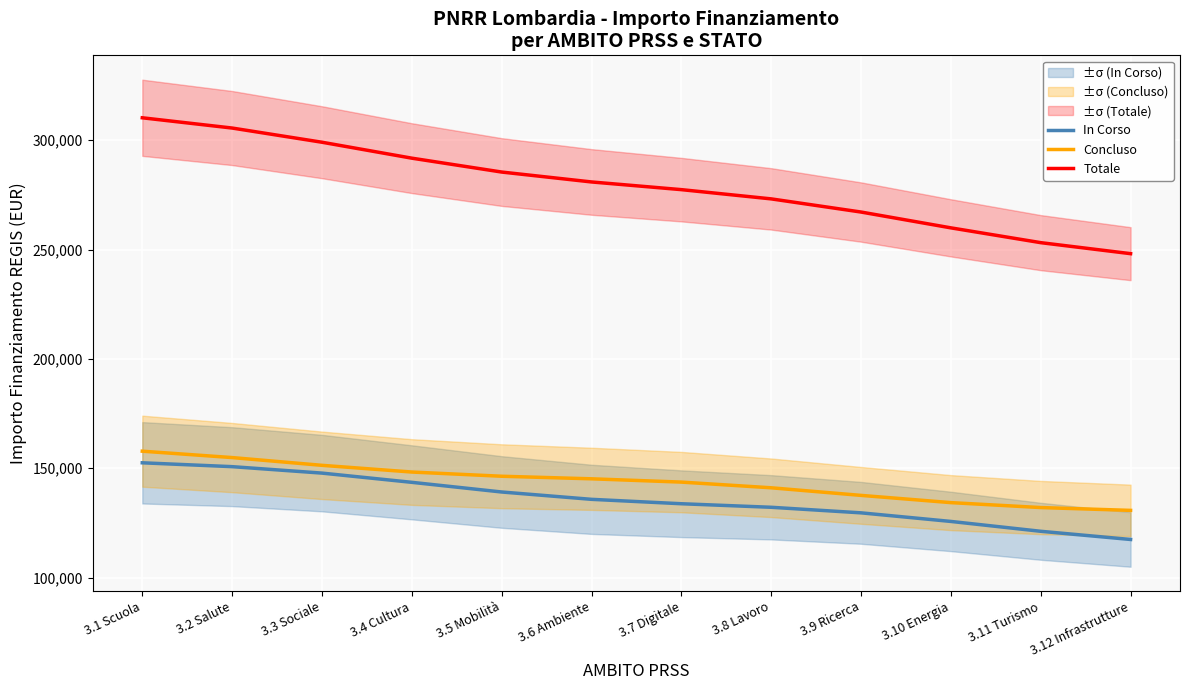

Rank the series by their maximum value, from highest to lowest.

Totale, Concluso, In Corso